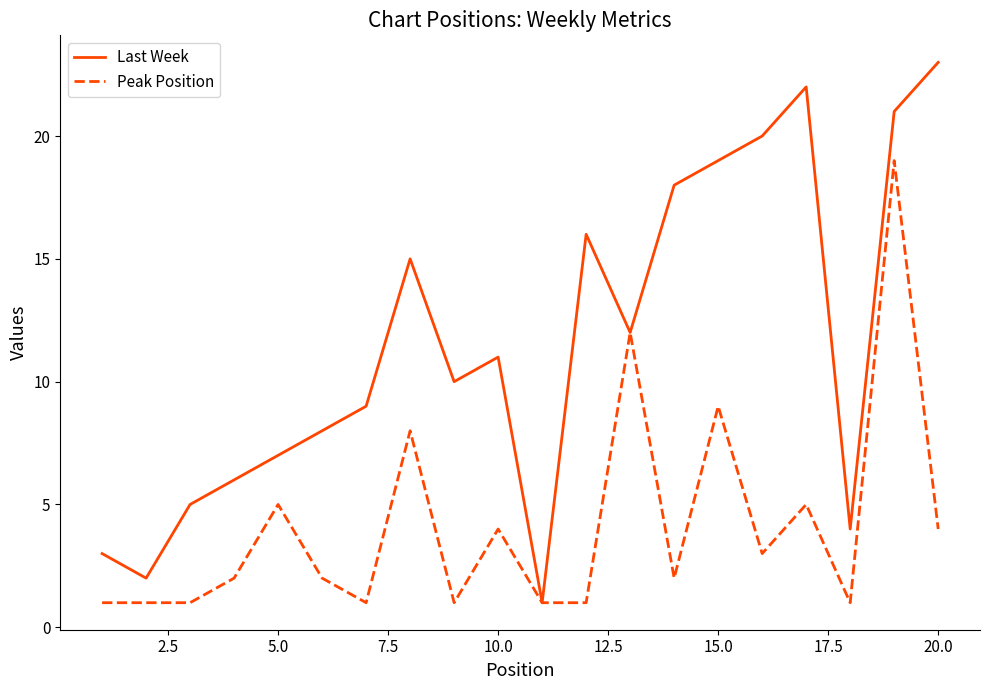

Which series has the largest total across all categories?

Last Week